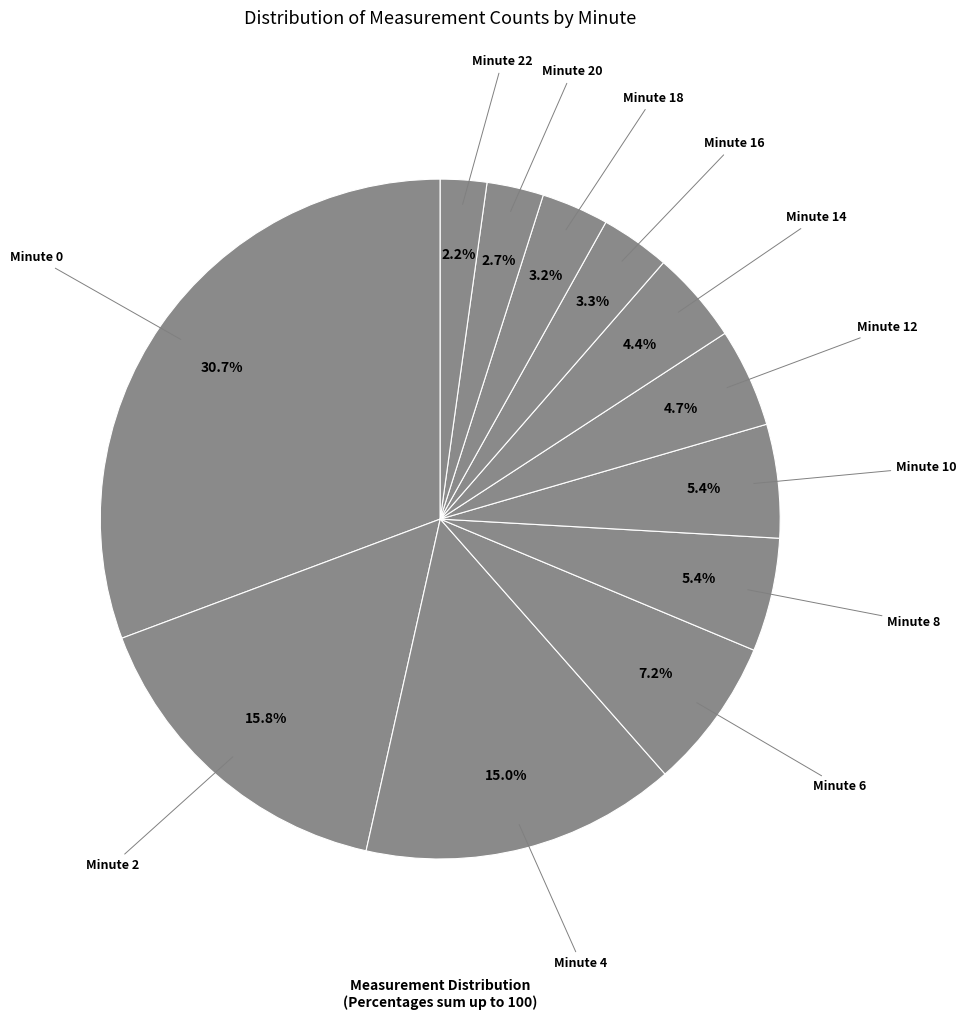

Does any single category account for the majority?

No